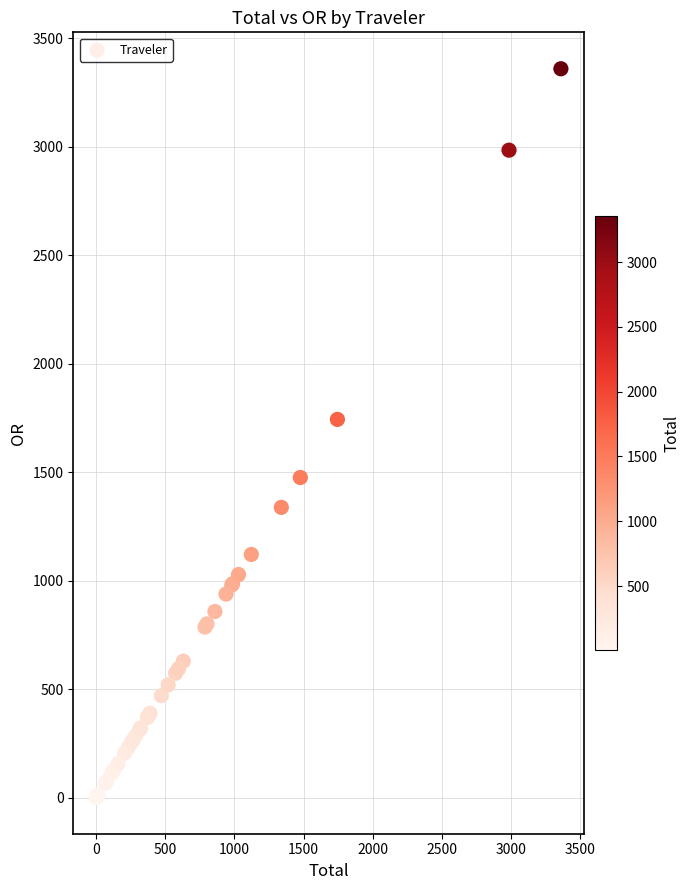

What Y value in the scatter plot is closest to 1680?

1743.8